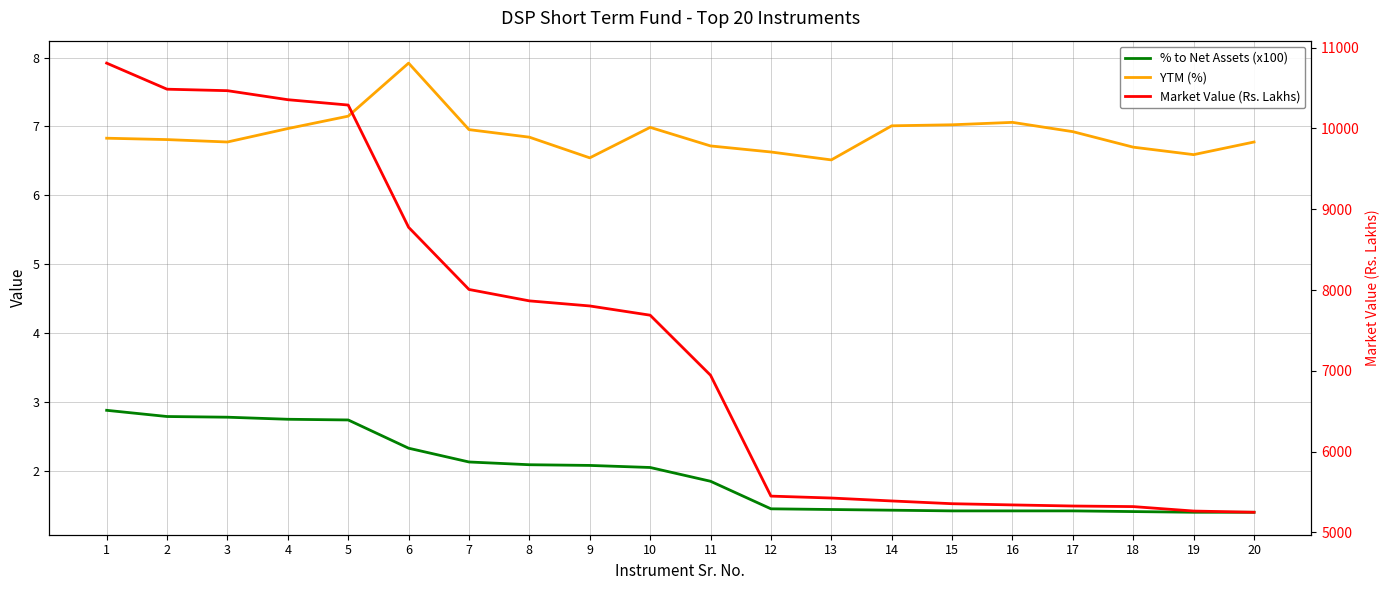

Does the chart have visible grid lines?

Yes